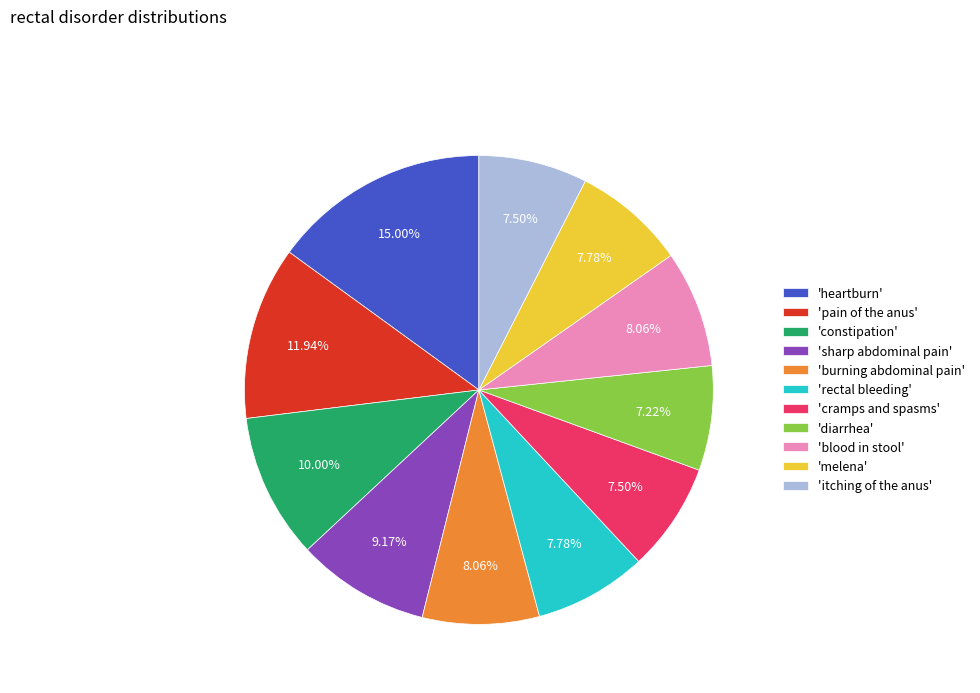

Do 'heartburn' and 'pain of the anus' together represent more than half of the pie?

No